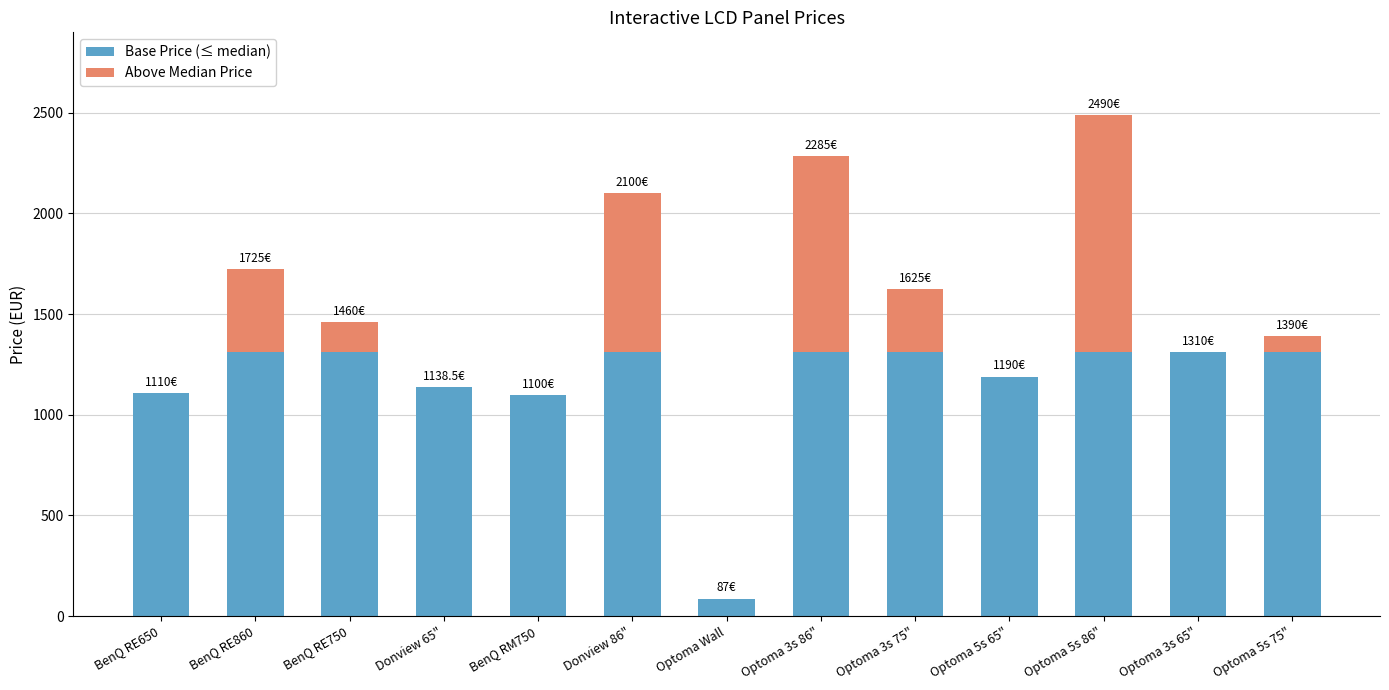

True or false: Base Price (≤ median) has a value of 1310.0 at Donview 86".

True